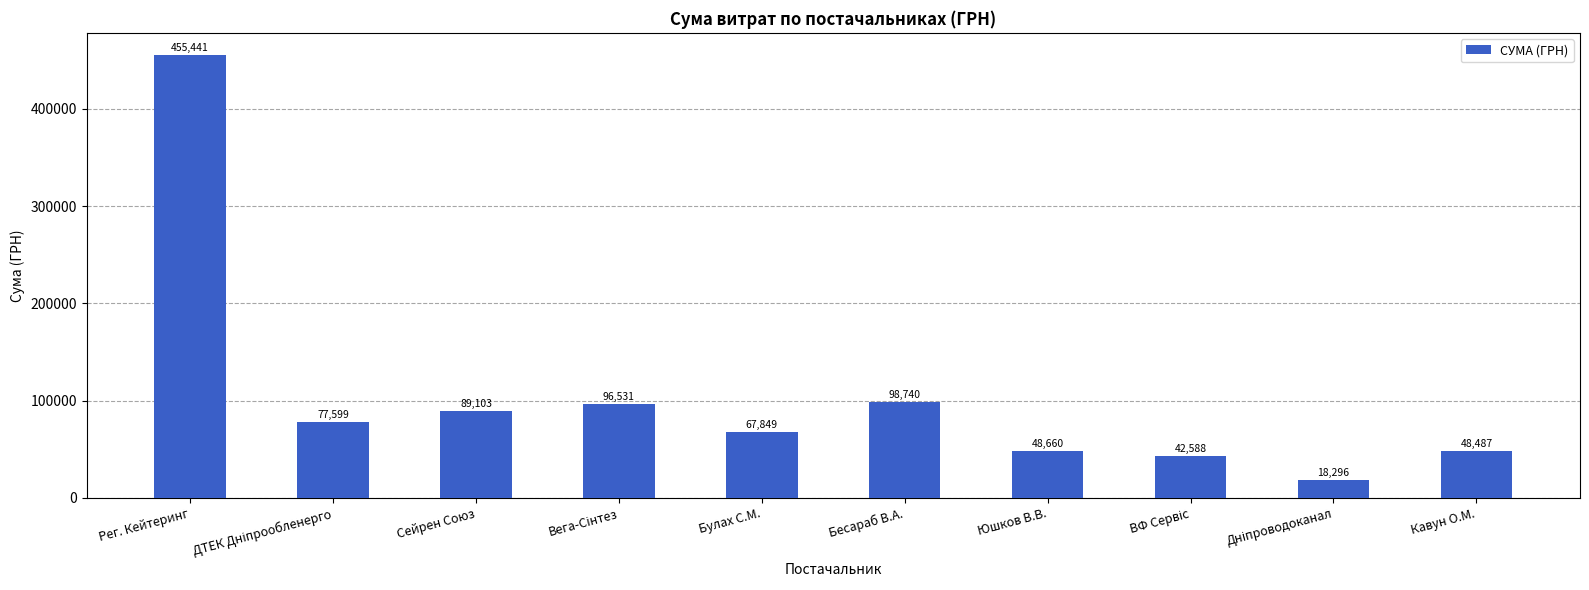

What is the difference between the maximum and minimum values?

437144.8